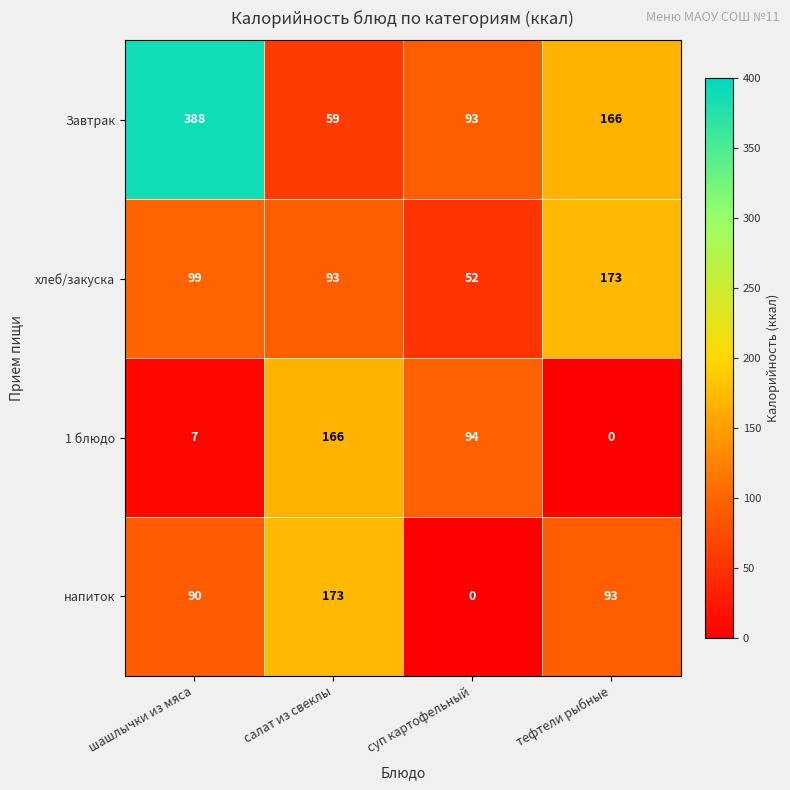

What is the average value of the напиток series?

89